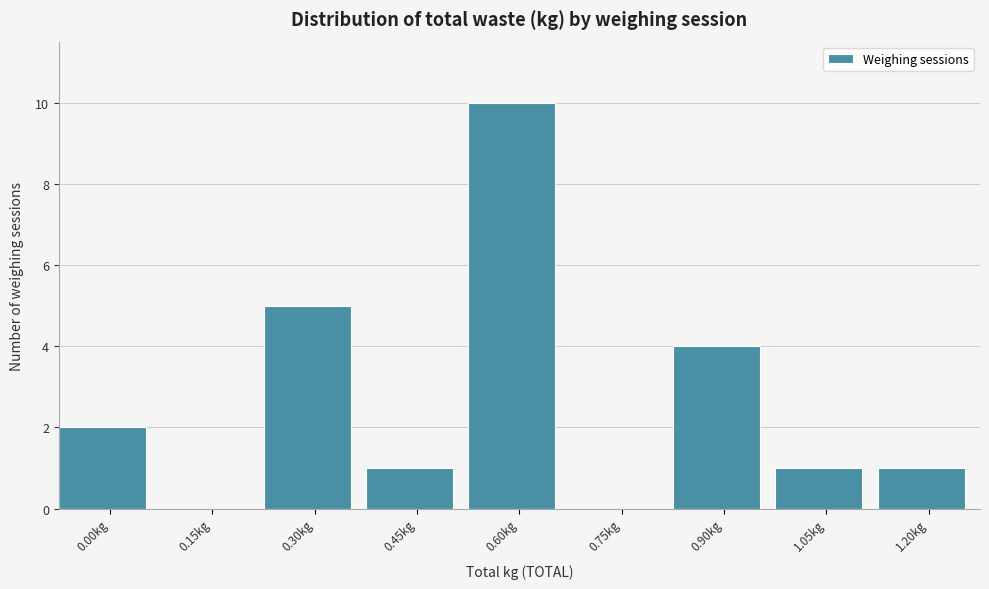

Reading left to right, transcribe all the data shown in this chart.

0.00kg=2	0.15kg=0	0.30kg=5	0.45kg=1	0.60kg=10	0.75kg=0	0.90kg=4	1.05kg=1	1.20kg=1